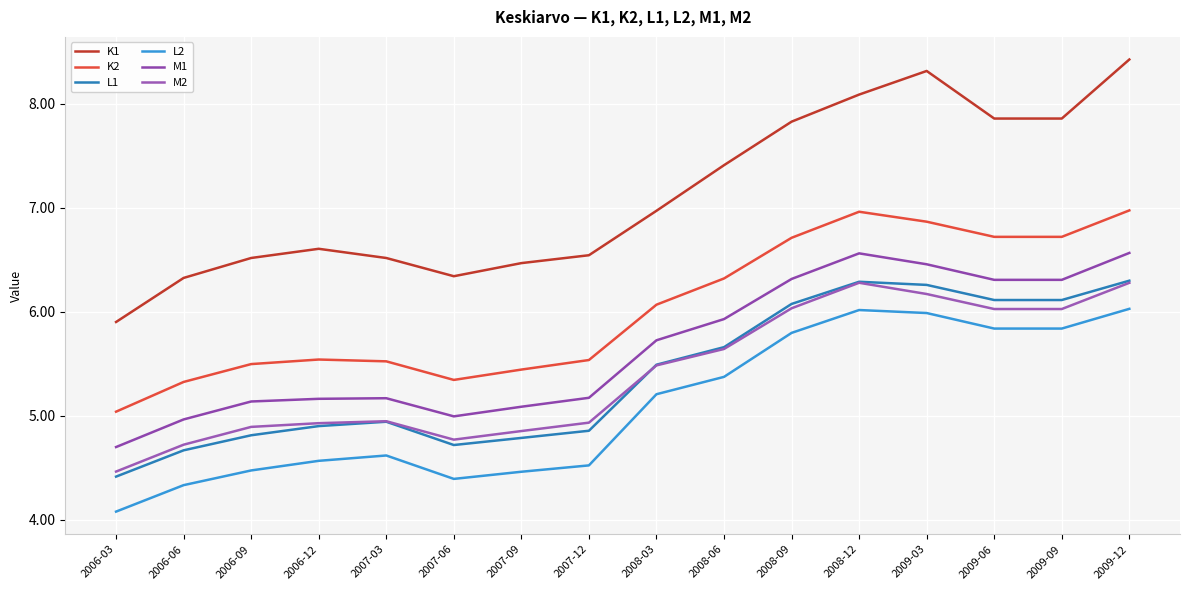

True or false: K1 and M2 intersect in this chart.

False